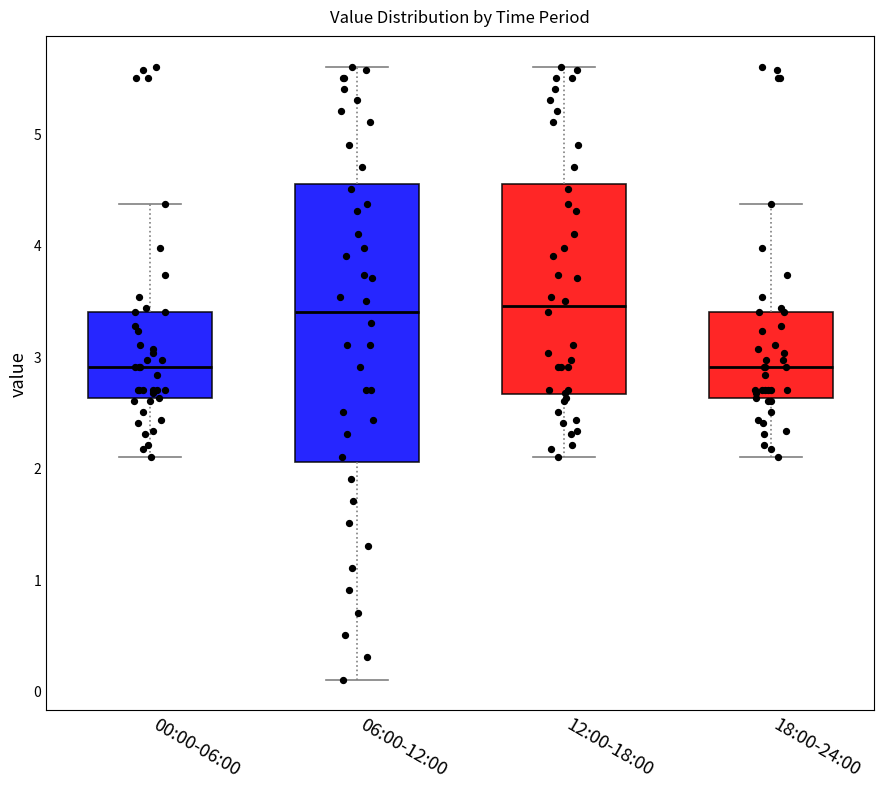

Where does the upper whisker of the box for 12:00-18:00 end on the y-axis? The values are not printed on the chart, so give them approximately, as read against the axis.

5.6